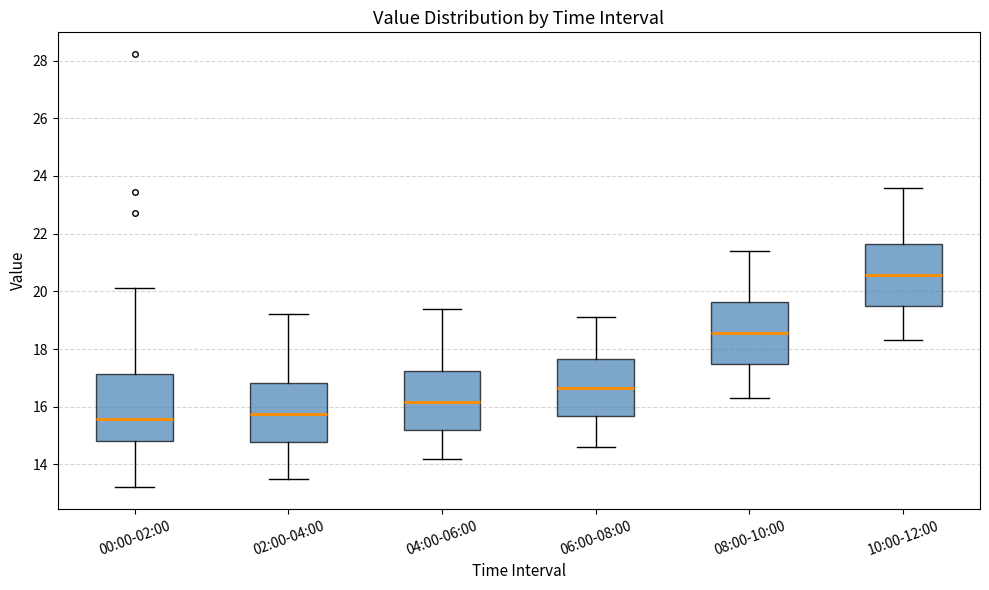

Reading left to right, transcribe this box plot: for each box, give where its median line is, the range the box spans, and where its two whiskers end, as read against the y-axis. The values are not printed on the chart, so give them approximately, as read against the axis.

00:00-02:00: median 15.6, box 14.8 to 17.2, whiskers 13.2 to 20.2
02:00-04:00: median 15.8, box 14.8 to 16.8, whiskers 13.6 to 19.2
04:00-06:00: median 16.2, box 15.2 to 17.2, whiskers 14.2 to 19.4
06:00-08:00: median 16.6, box 15.6 to 17.6, whiskers 14.6 to 19.2
08:00-10:00: median 18.6, box 17.4 to 19.6, whiskers 16.4 to 21.4
10:00-12:00: median 20.6, box 19.4 to 21.6, whiskers 18.4 to 23.6